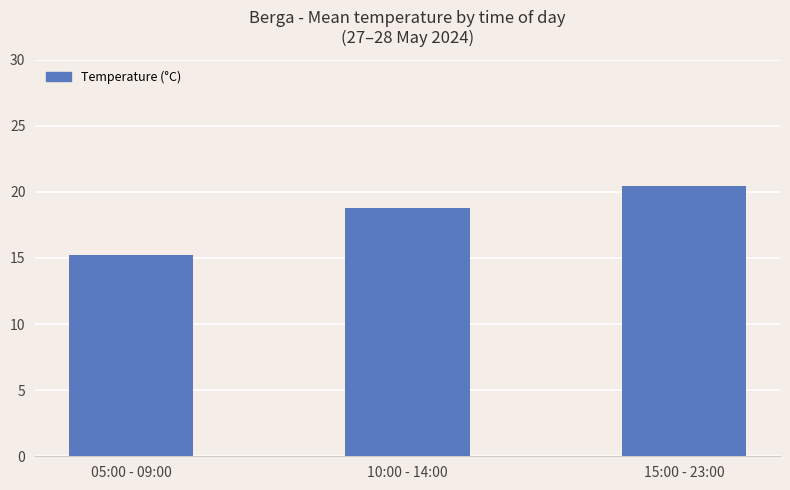

Reading right to left, extract all data points from this chart.

15:00 - 23:00=20.4	10:00 - 14:00=18.8	05:00 - 09:00=15.2